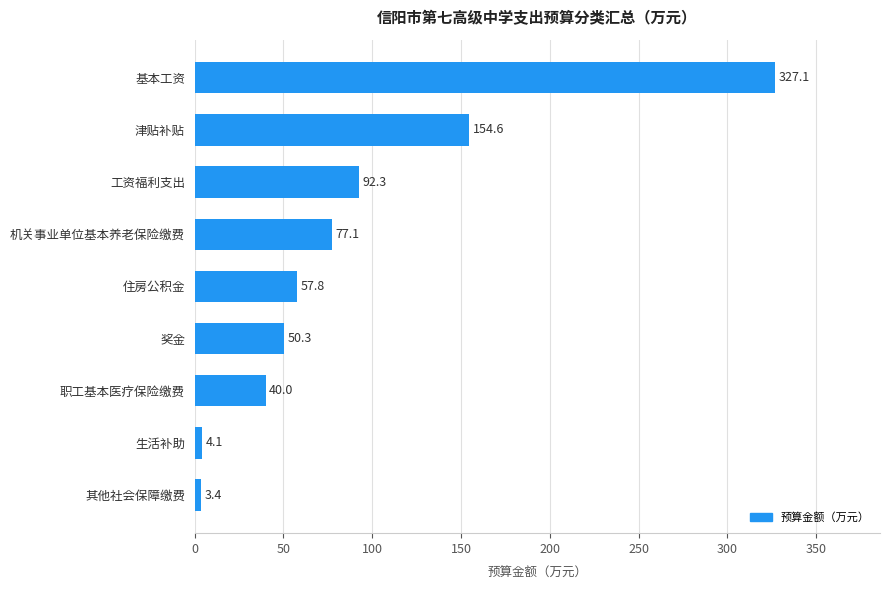

Reading top to bottom, transcribe all the data shown in this chart.

基本工资=327.1	津贴补贴=154.6	工资福利支出=92.3	机关事业单位基本养老保险缴费=77.1	住房公积金=57.8	奖金=50.3	职工基本医疗保险缴费=40.0	生活补助=4.1	其他社会保障缴费=3.4